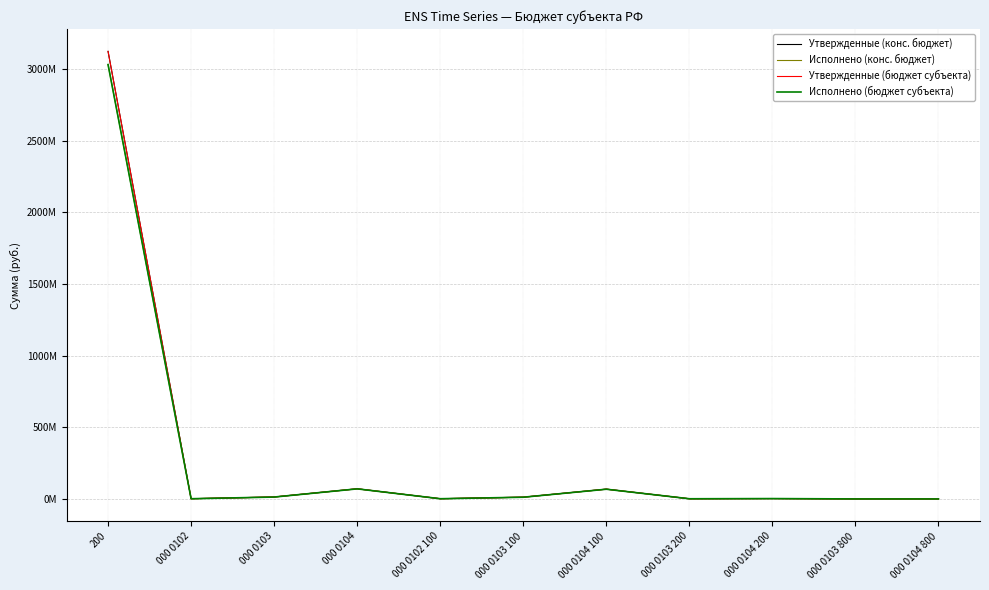

Is this an area chart (filled region under the line)?

No